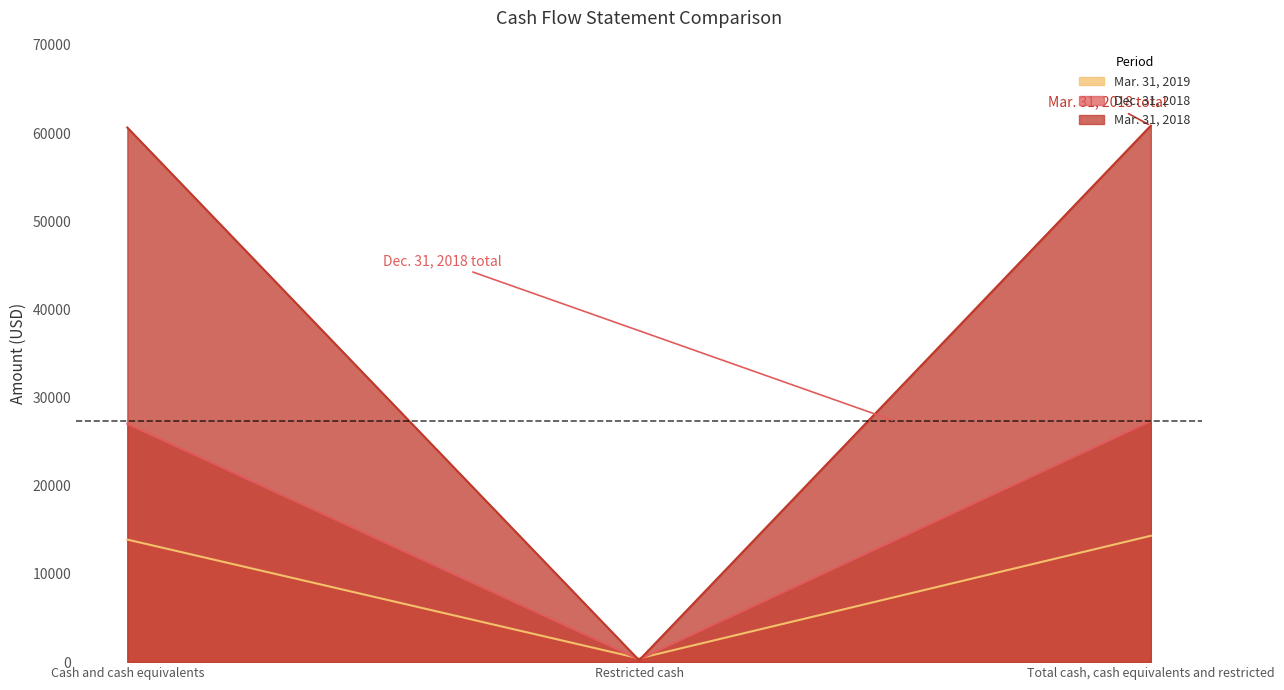

At which category is the sum across all series the highest?

Total cash, cash equivalents and restricted